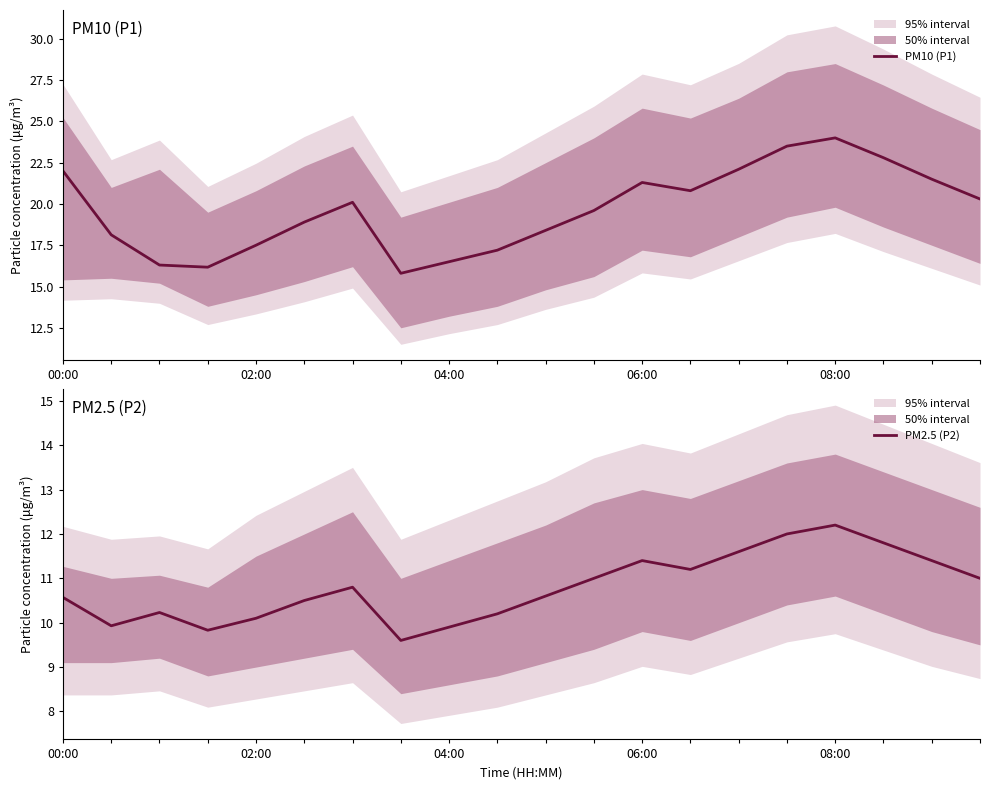

What is the total value across all series at 17?

34.6